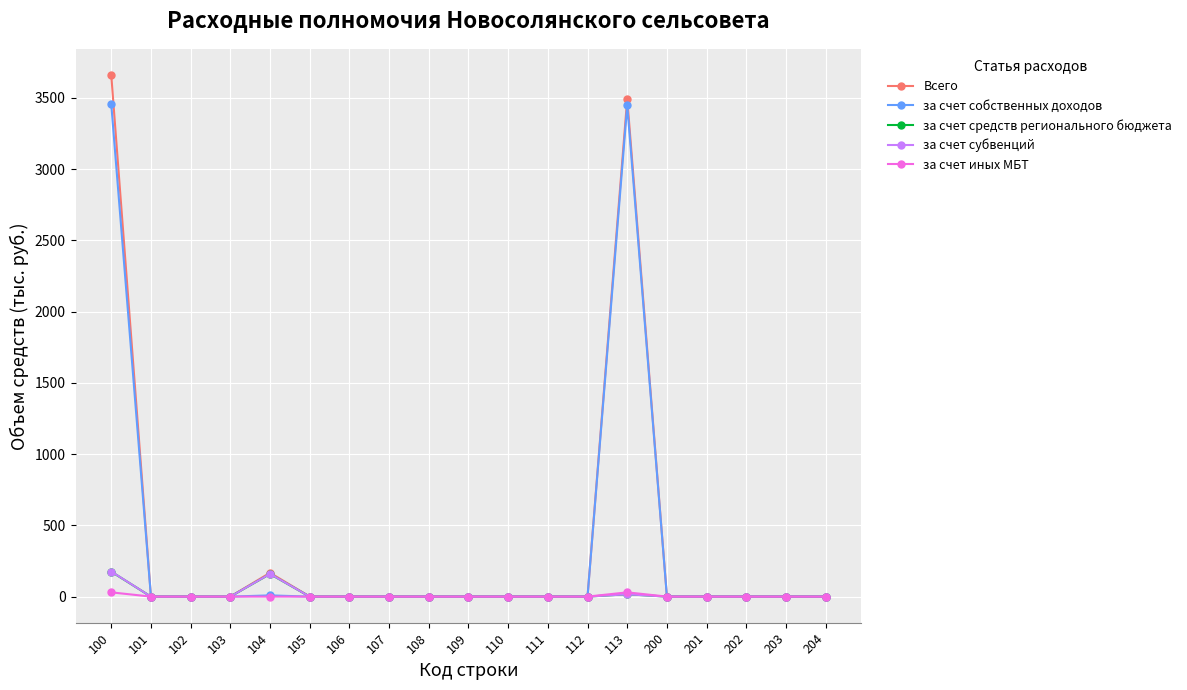

Which series has the widest spread of values?

Всего